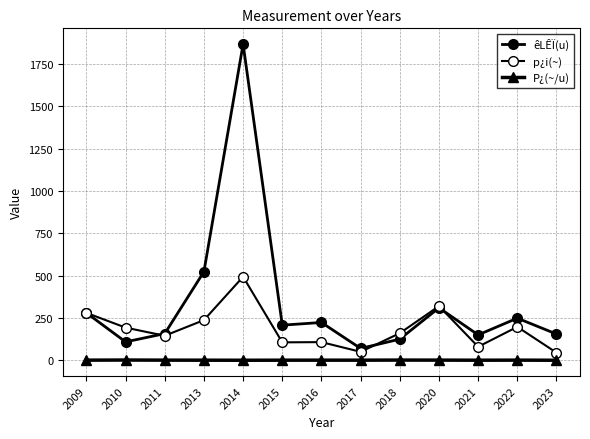

How many lines are shown in the chart?

3